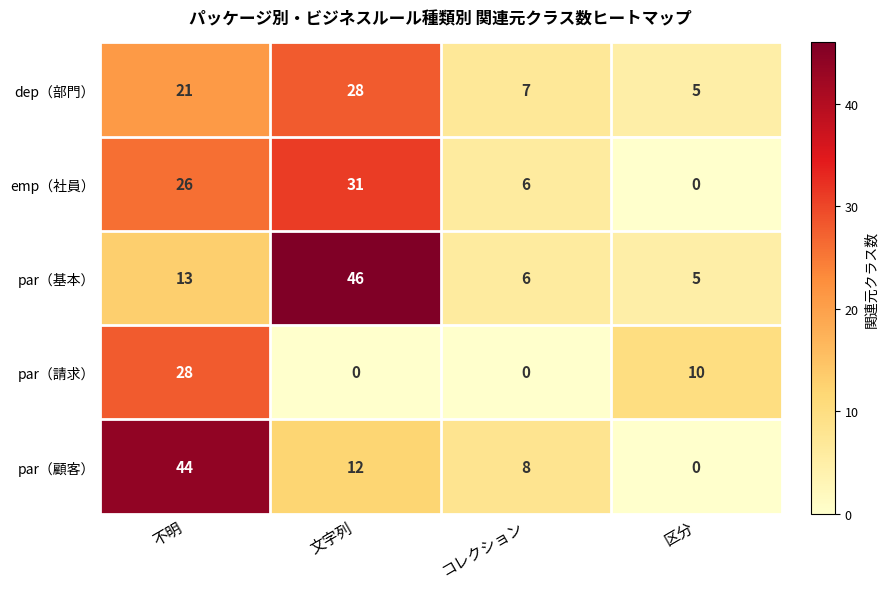

Is it true that emp（社員） equals 43 at 文字列?

False